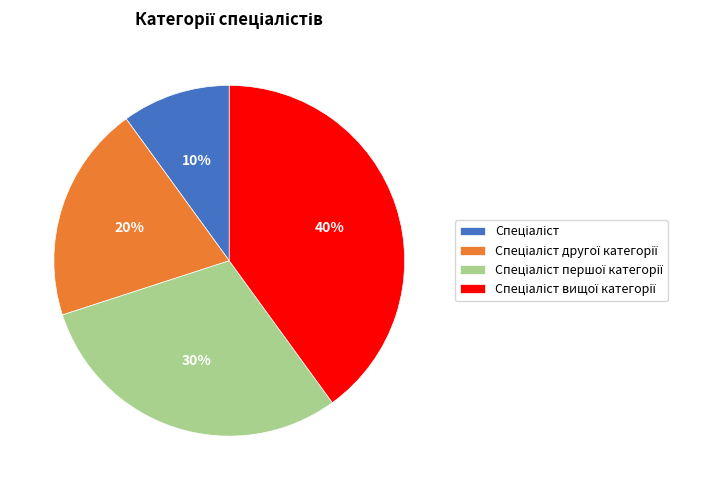

To the nearest percent, what is the difference between the largest and smallest slice percentages?

30%